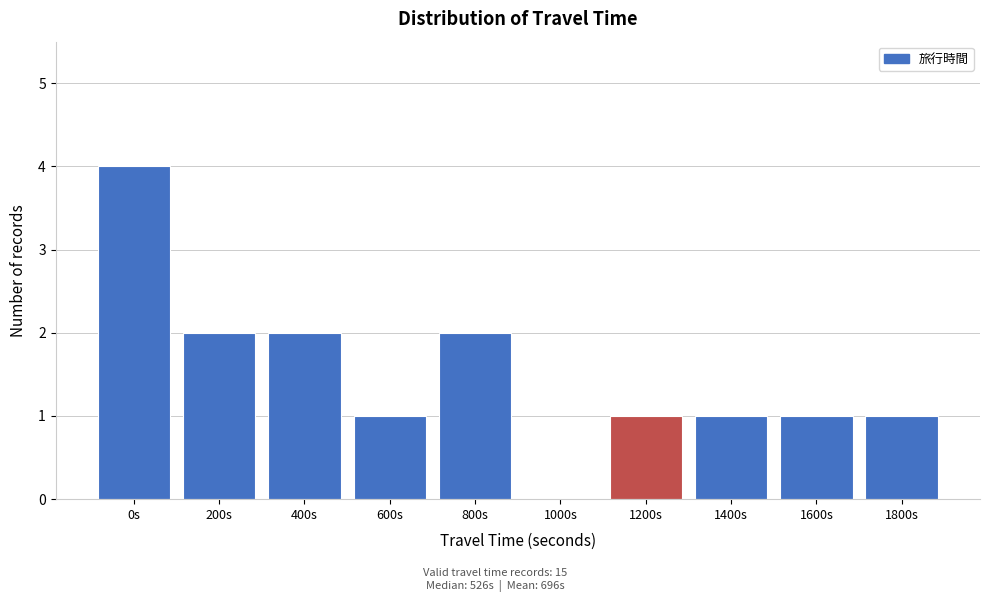

Reading right to left, list all the values displayed in this chart.

1800s=1	1600s=1	1400s=1	1200s=1	1000s=0	800s=2	600s=1	400s=2	200s=2	0s=4